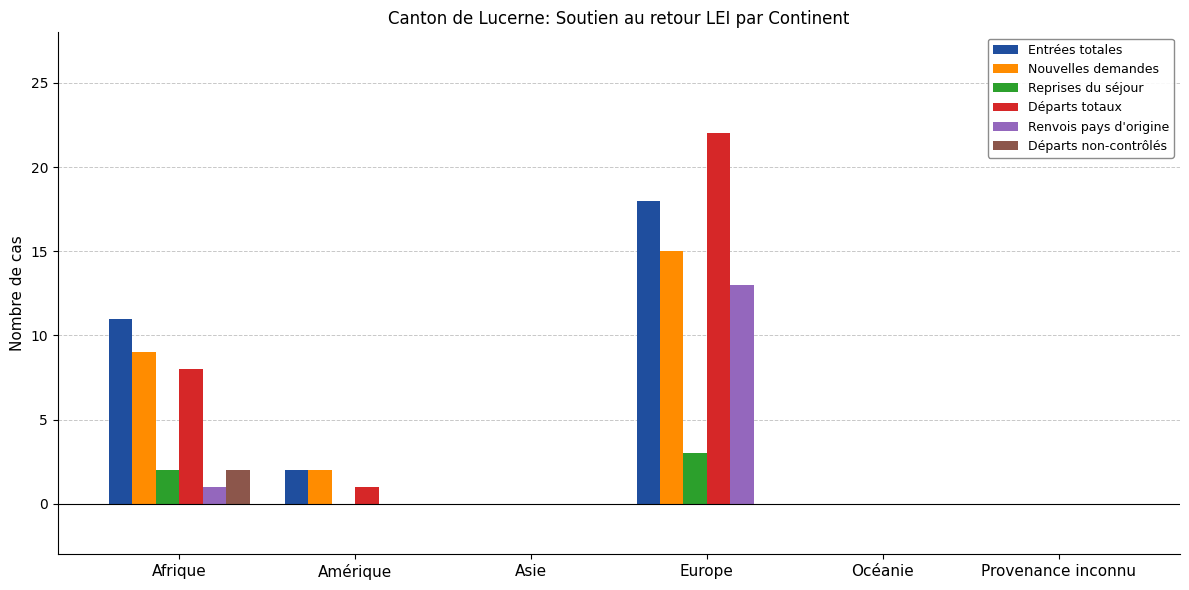

What is the highest value of the Départs totaux series?

22